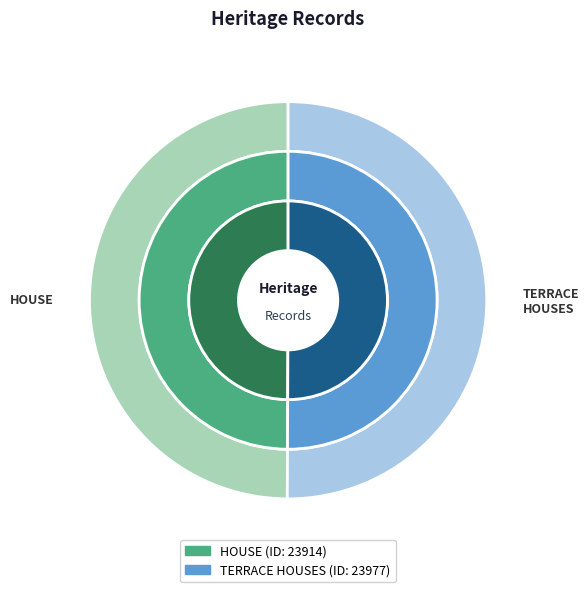

Between TERRACE HOUSES and HOUSE, which is larger?

TERRACE HOUSES